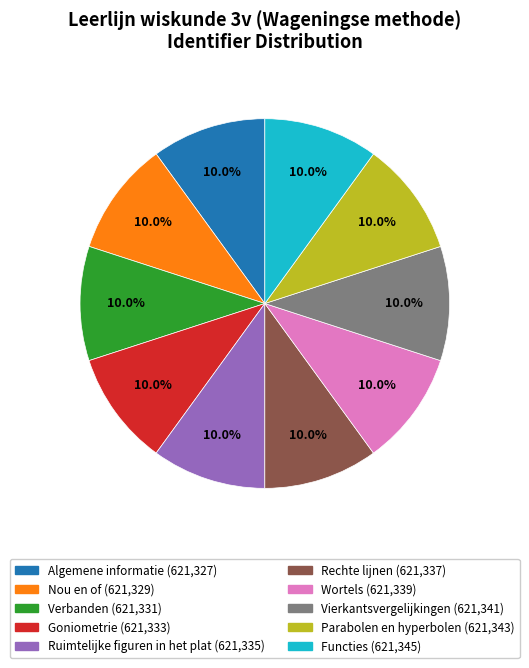

True or false: Parabolen en hyperbolen accounts for 10% of the total.

True